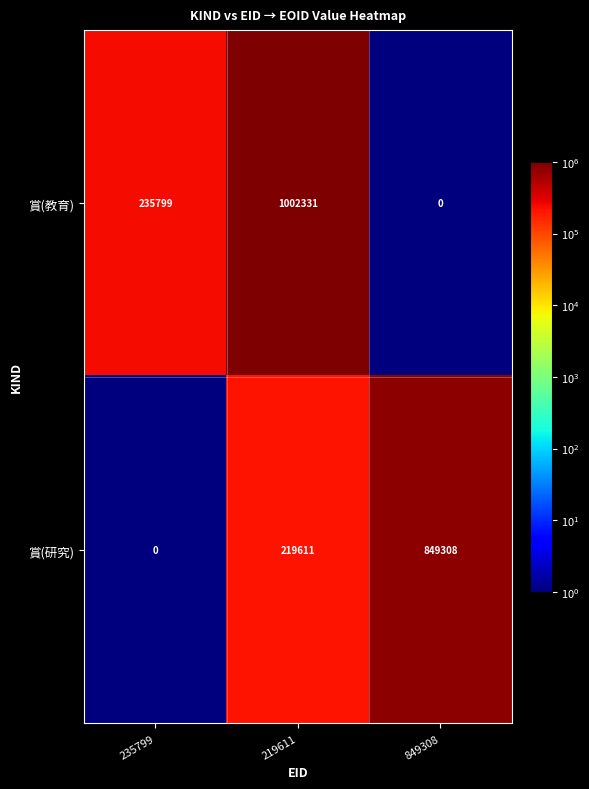

What is the maximum value shown in the chart?

1002331